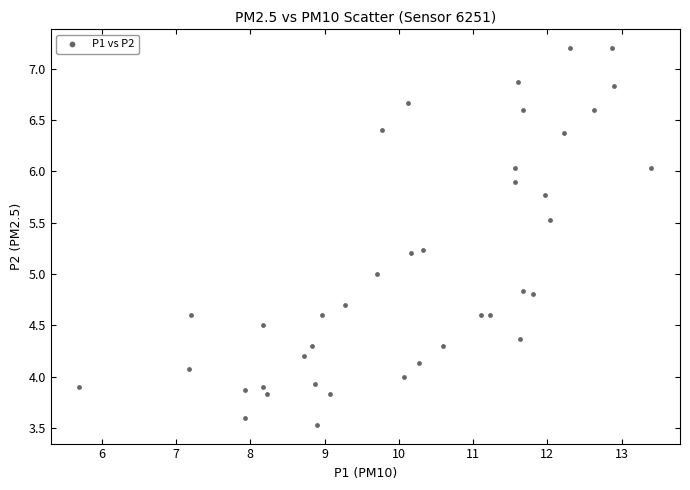

What is the range of X values (max minus min)?

7.7